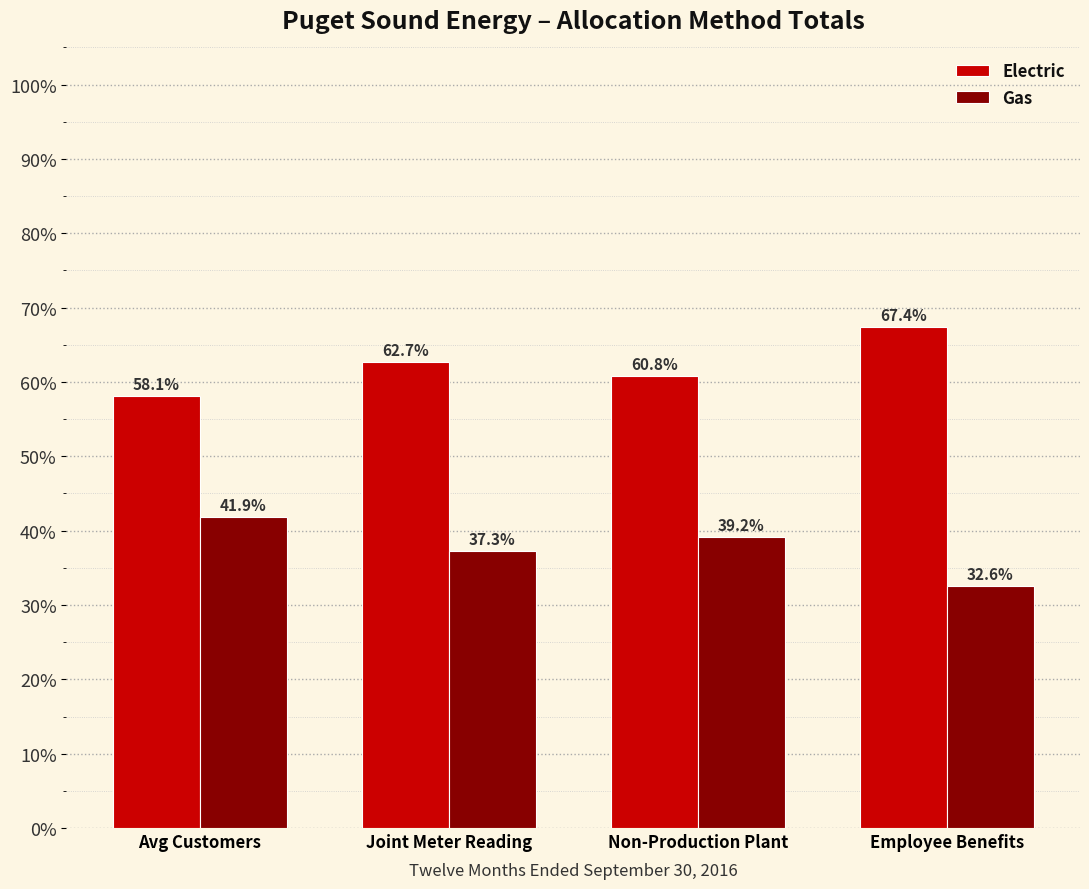

The Electric series shows 96.5 at Avg Customers. True or false?

False